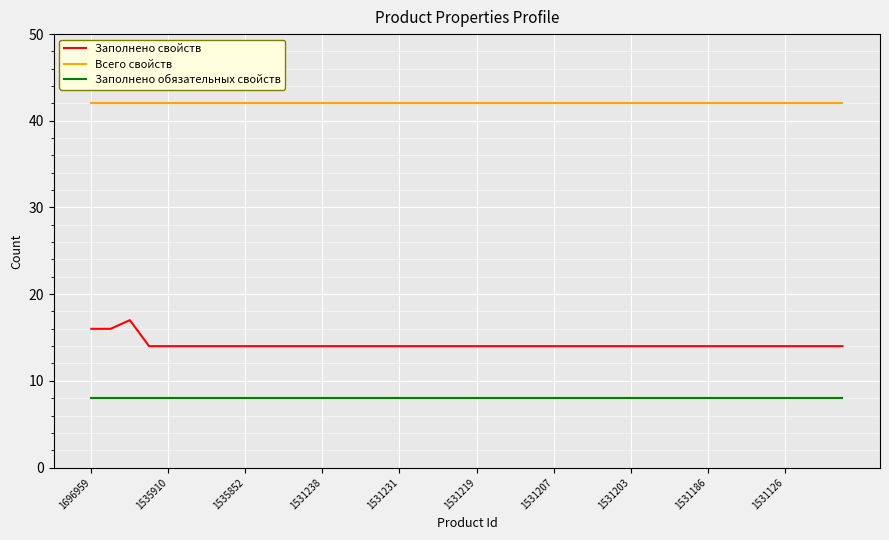

Is this an area chart (filled region under the line)?

No